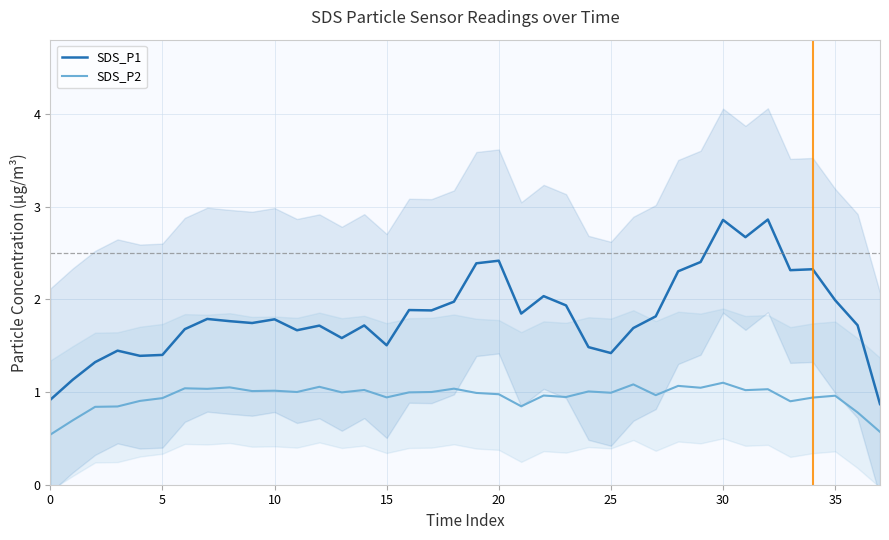

True or false: SDS_P1 and SDS_P2 intersect in this chart.

False